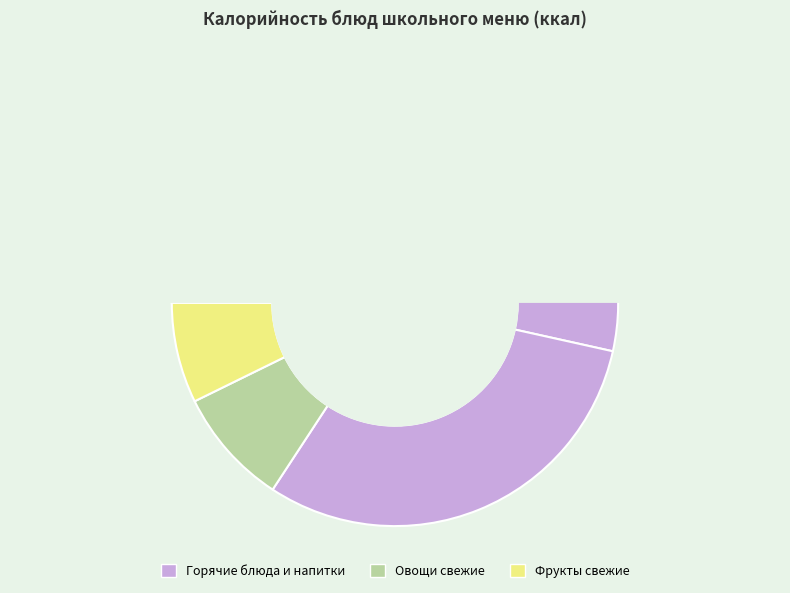

The Чай с лимоном и сахаром slice represents 6% of the pie. True or false?

True